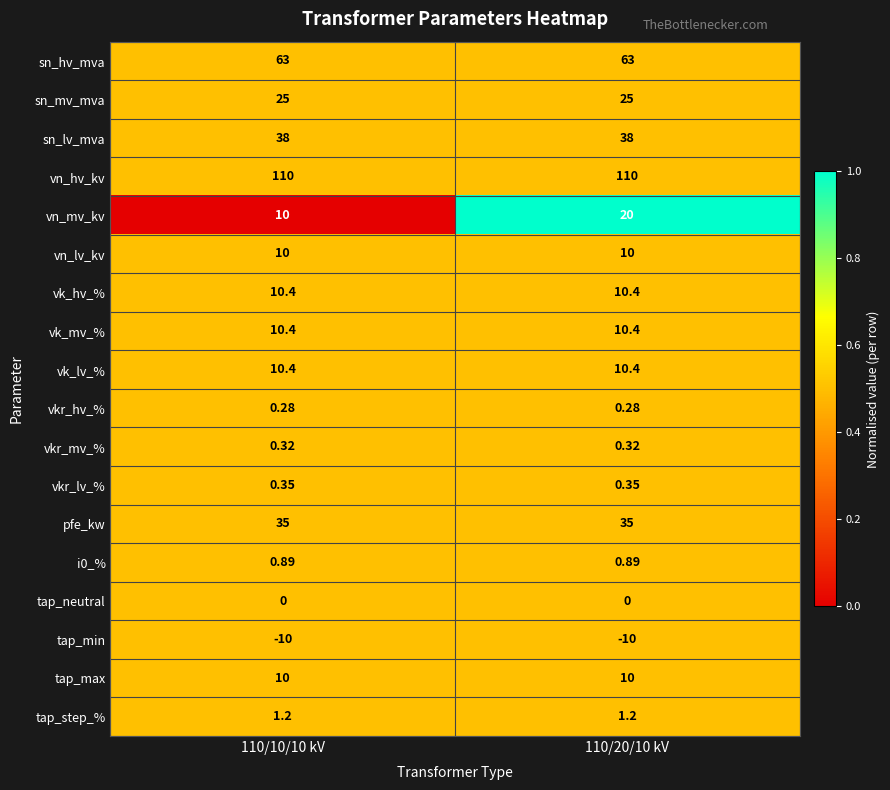

Which series has the widest spread of values?

vn_mv_kv